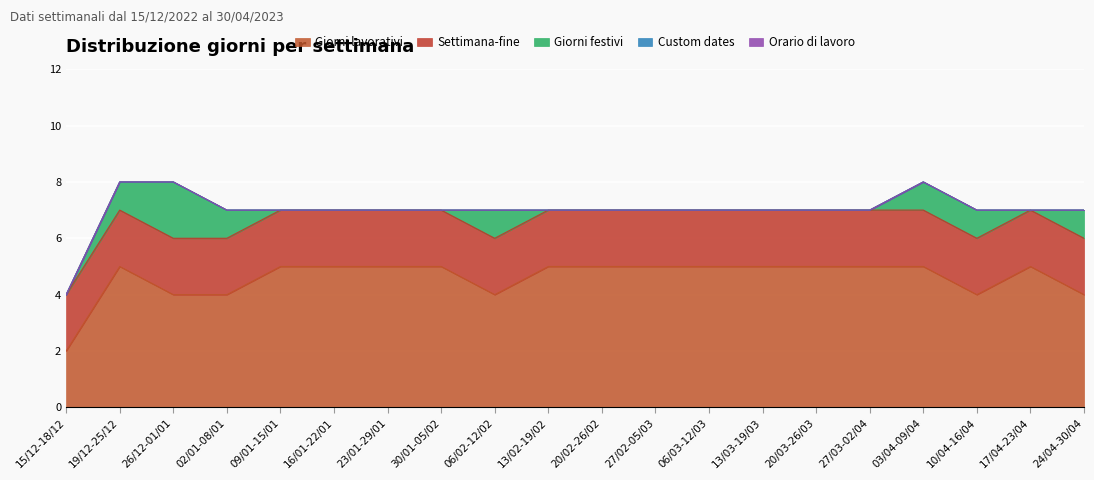

How many values in the Giorni festivi series exceed 0?

7